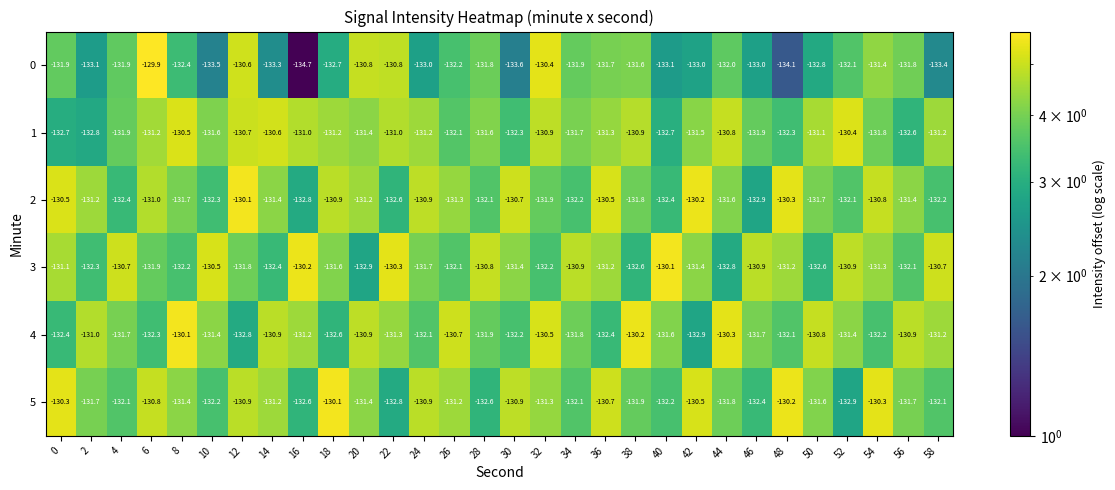

Which series changed the most between 16 and 22?

0